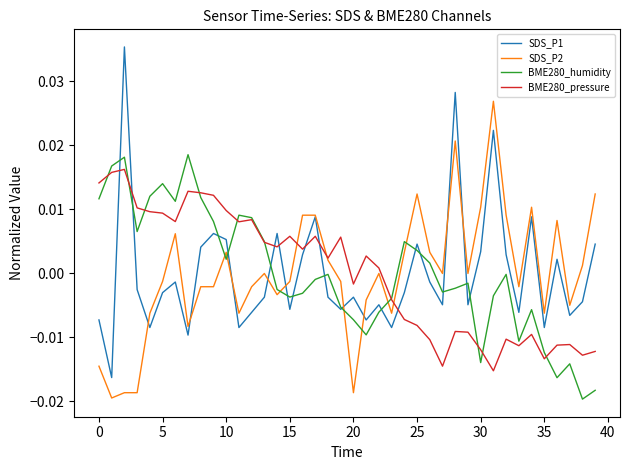

Which series has the largest range (max minus min)?

SDS_P1